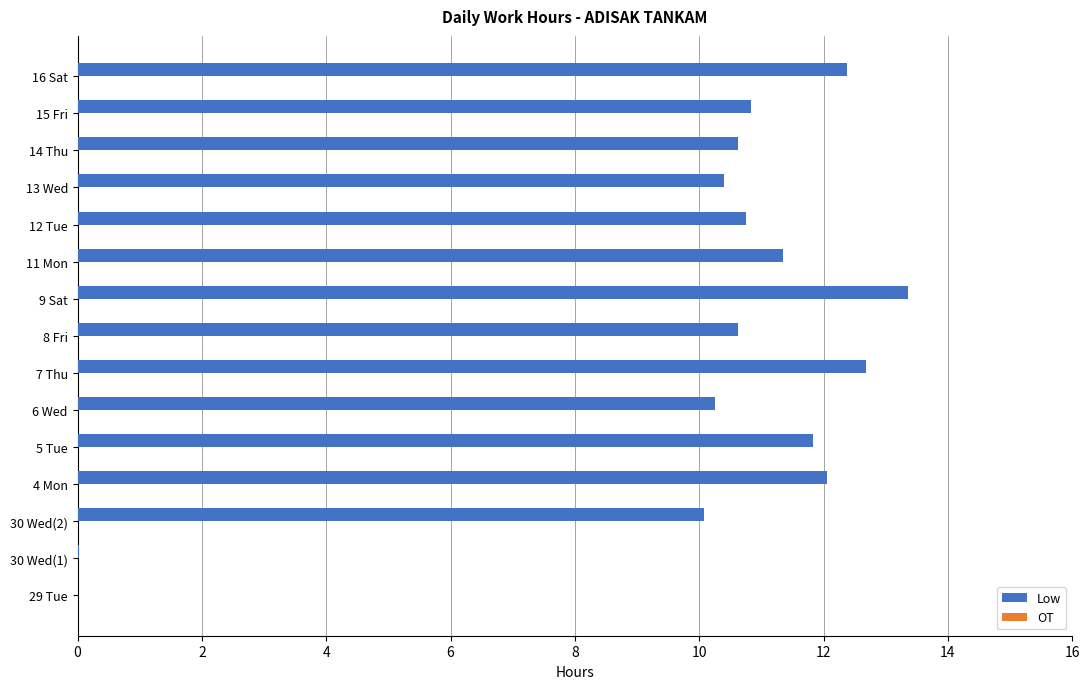

Read the value at 9 Sat.

13.4